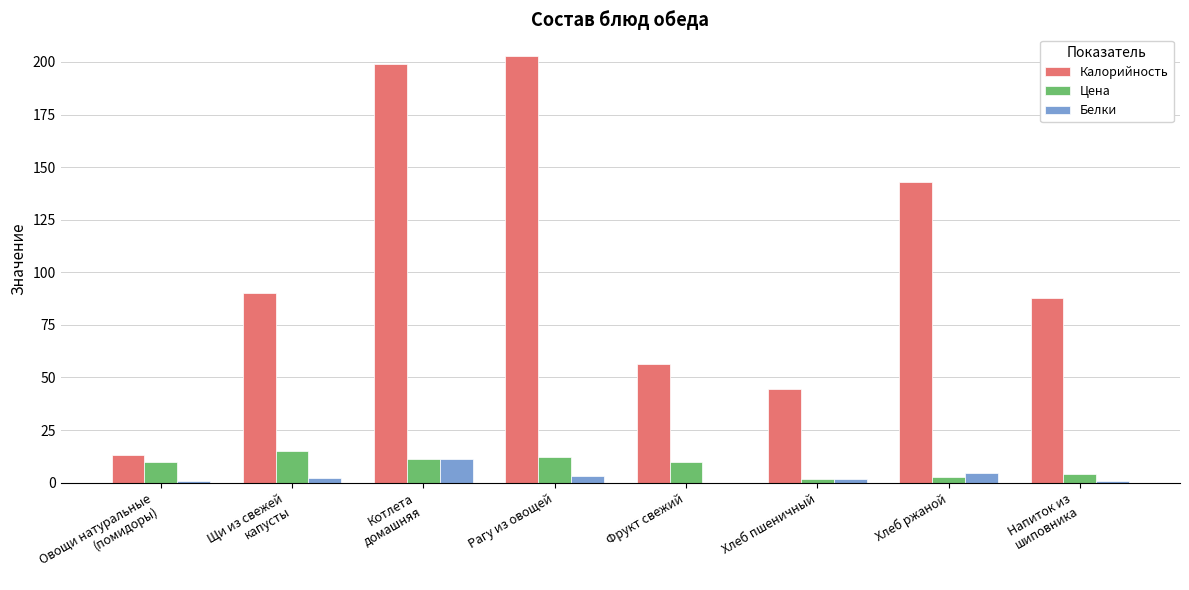

Which series has the widest spread of values?

Калорийность